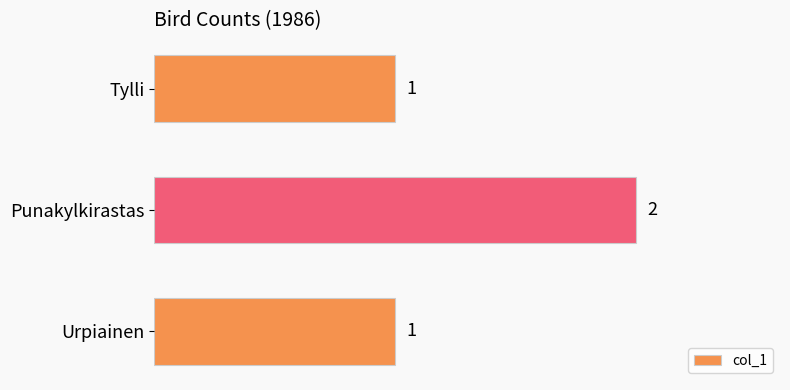

Does the chart contain stacked bars?

No